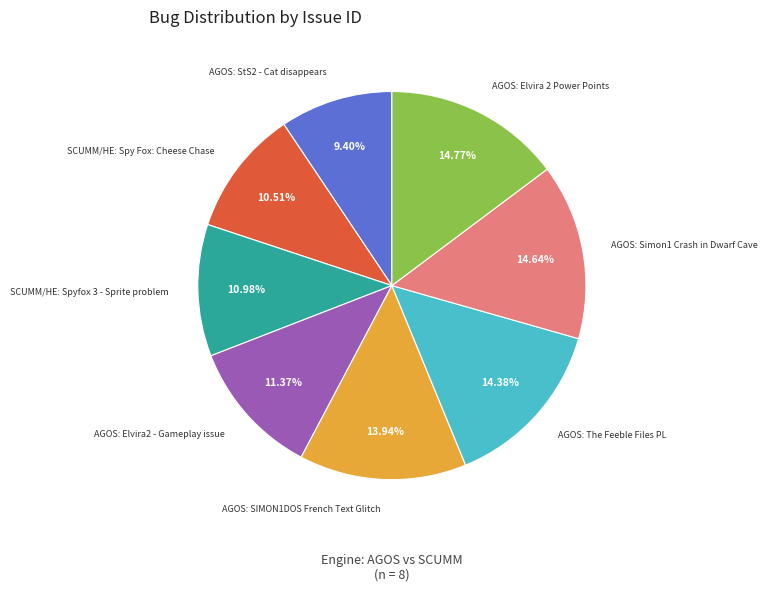

What is the smallest slice in the pie chart?

AGOS: StS2 - Cat disappears